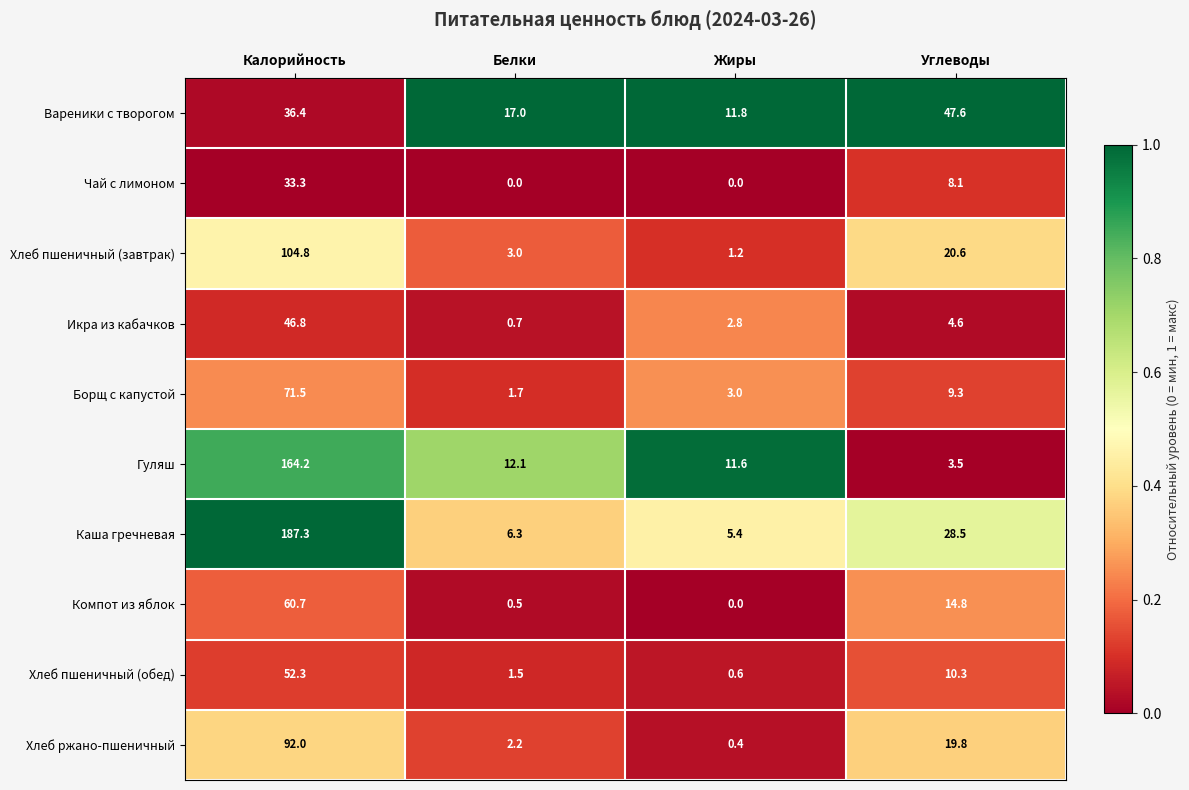

The Хлеб пшеничный (обед) series shows 1.5 at Белки. True or false?

True